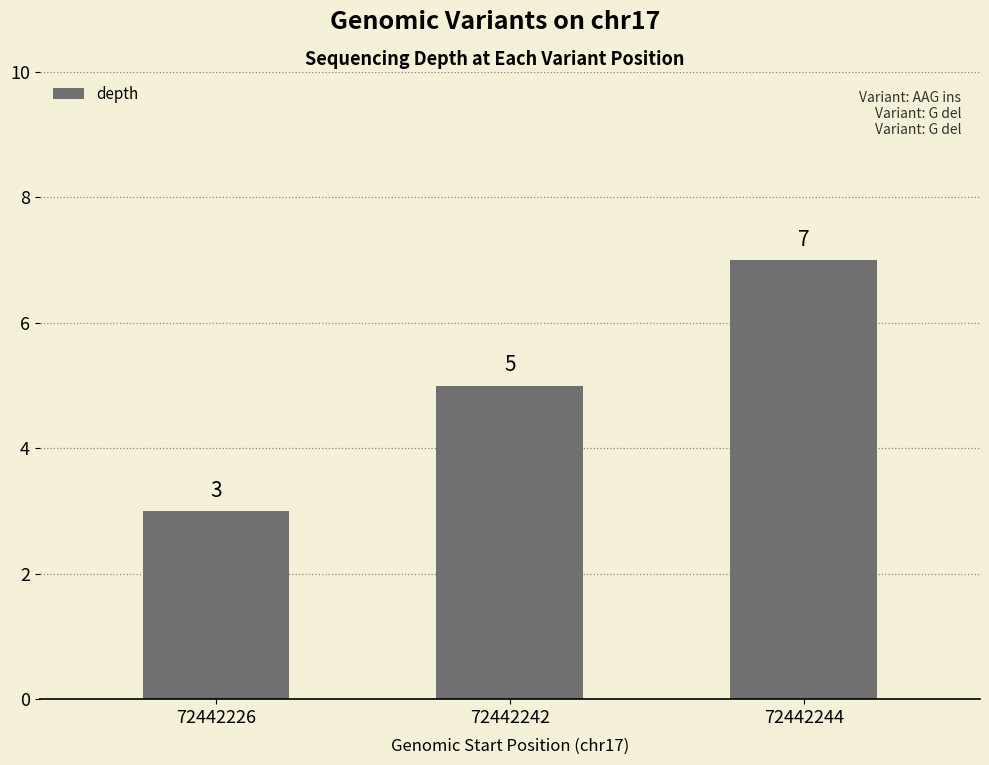

What is the change in value from 72442226 to 72442244?

+4